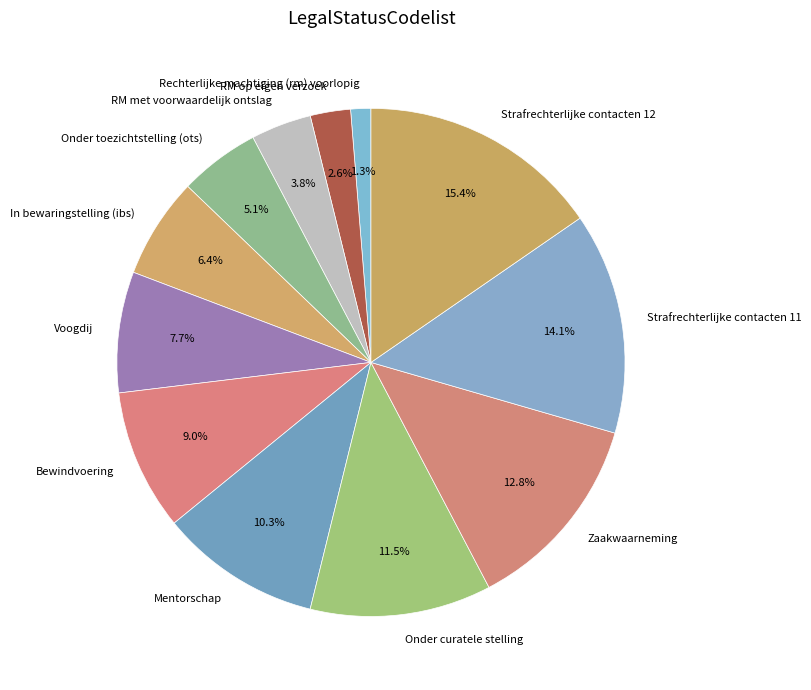

Rank the categories by value from lowest to highest.

Rechterlijke machtiging (rm) voorlopig, RM op eigen verzoek, RM met voorwaardelijk ontslag, Onder toezichtstelling (ots), In bewaringstelling (ibs), Voogdij, Bewindvoering, Mentorschap, Onder curatele stelling, Zaakwaarneming, Strafrechterlijke contacten 11, Strafrechterlijke contacten 12